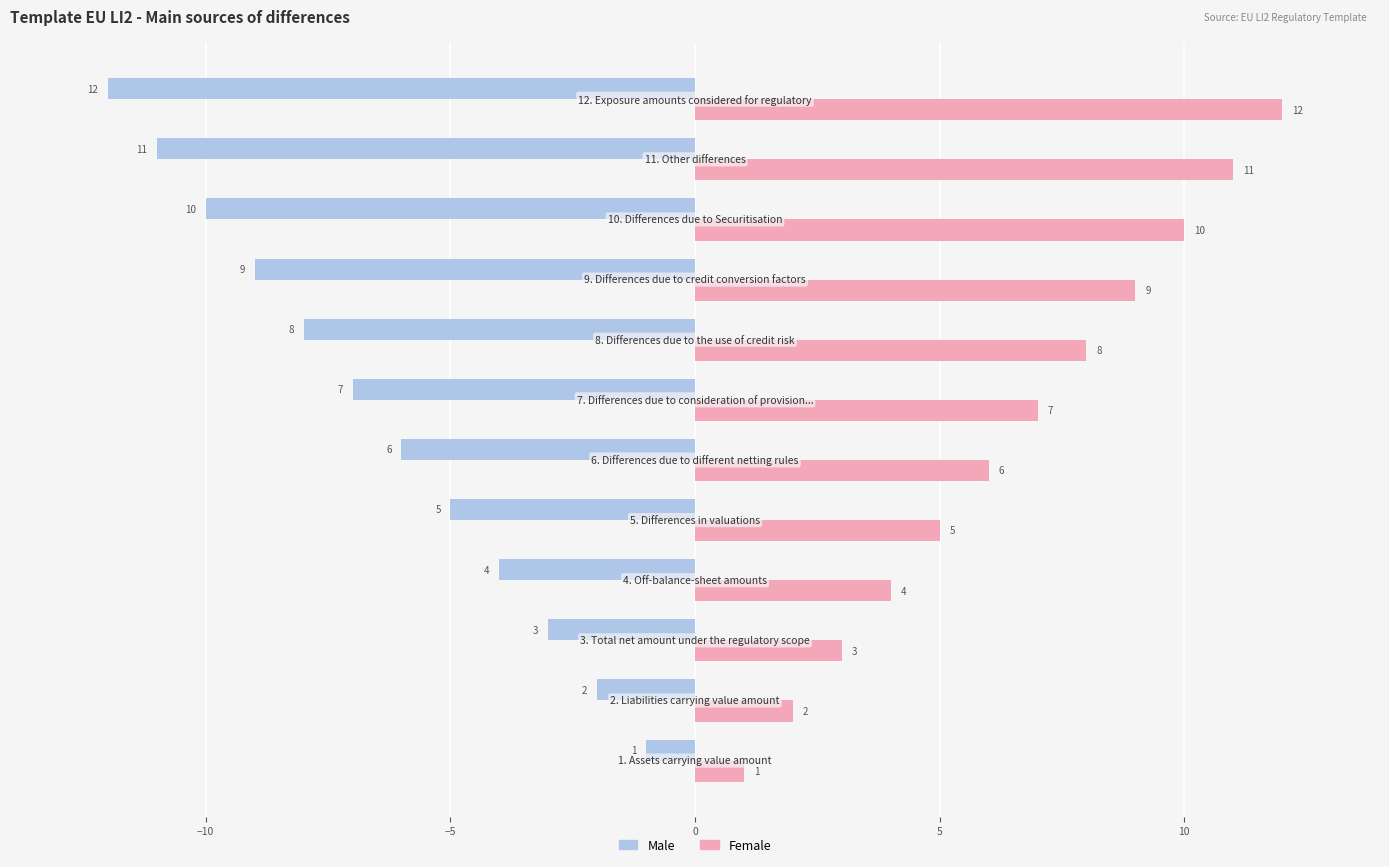

What is the lowest value of the Male series?

-12